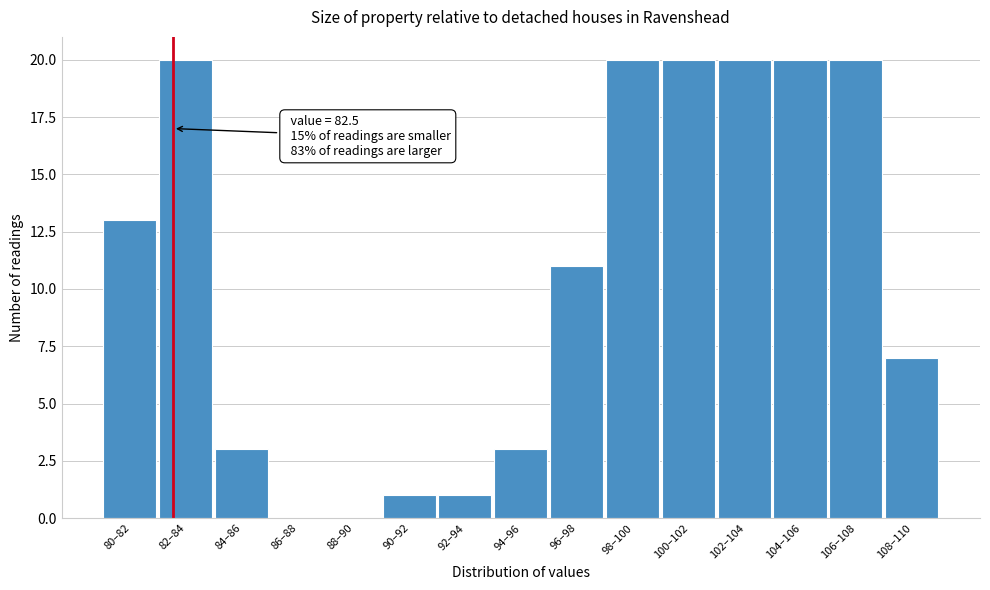

Reading left to right, extract all data points from this chart.

80–82=13	82–84=20	84–86=3	86–88=0	88–90=0	90–92=1	92–94=1	94–96=3	96–98=11	98–100=20	100–102=20	102–104=20	104–106=20	106–108=20	108–110=7